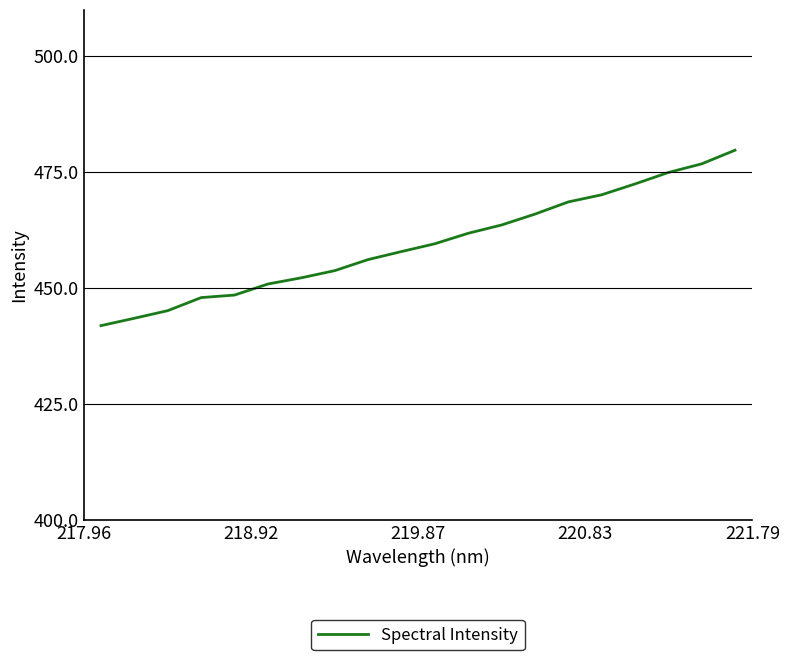

What is the minimum value shown in the chart?

441.8